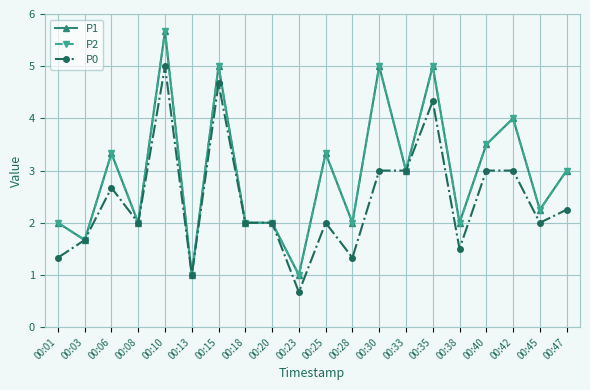

True or false: P2 and P0 intersect in this chart.

False